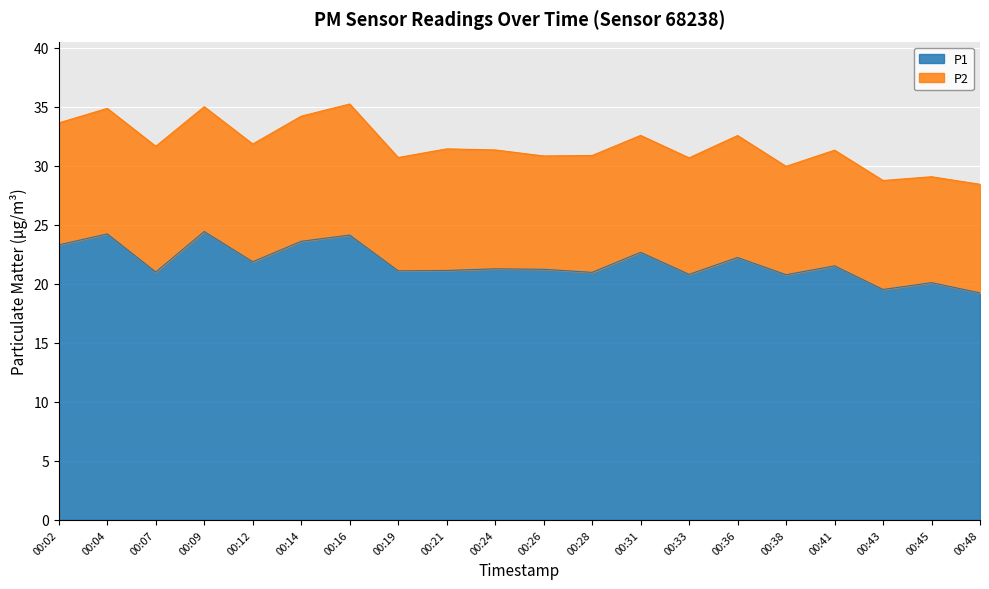

How many points are lower than both their immediate neighbors (excluding endpoints)?

7